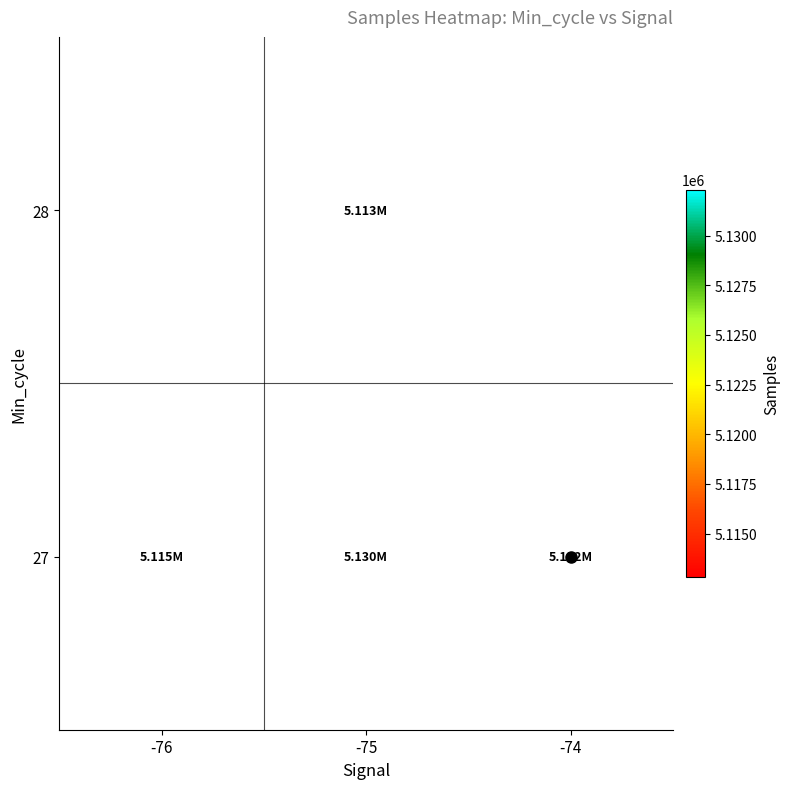

Which series changed the most between -76 and -74?

27